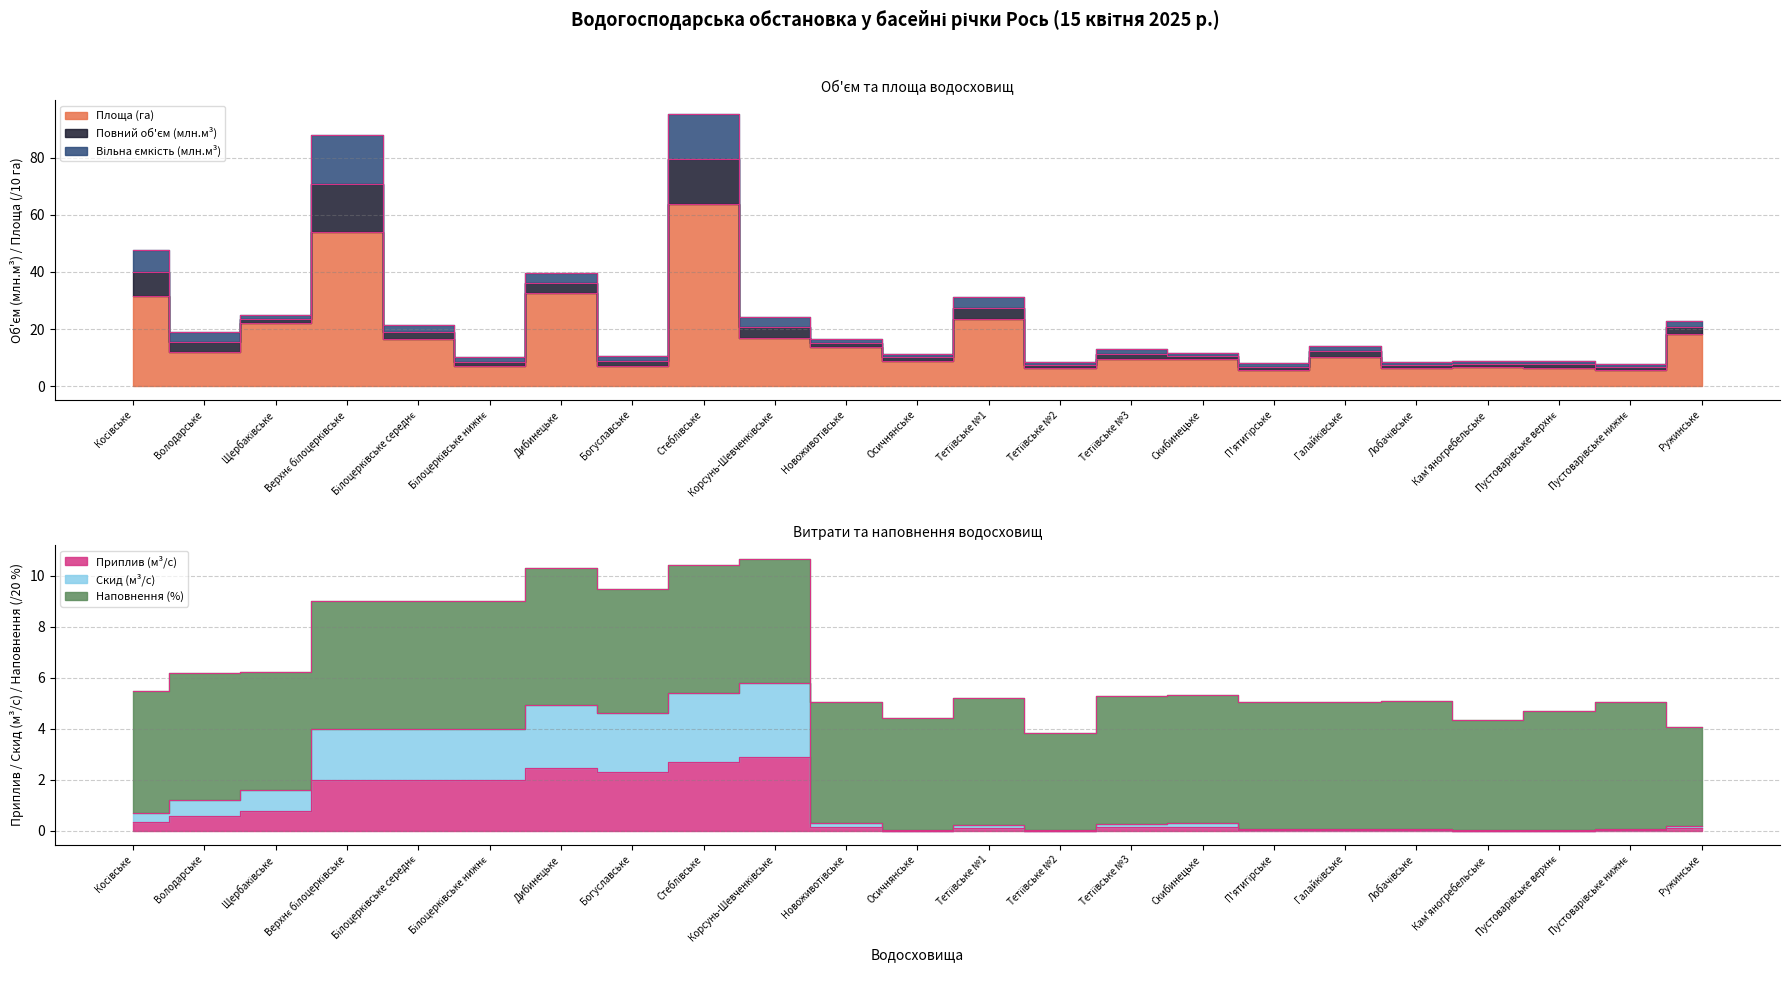

Where is Скид (м³/с) nearest to the value 2?

Щербаківське